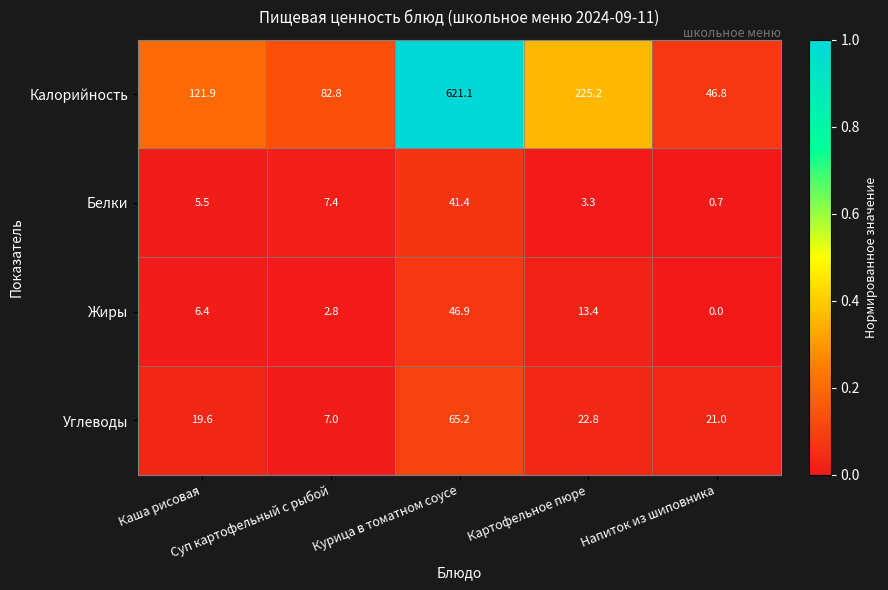

What is the total value across all series at Курица в томатном соусе?

774.6